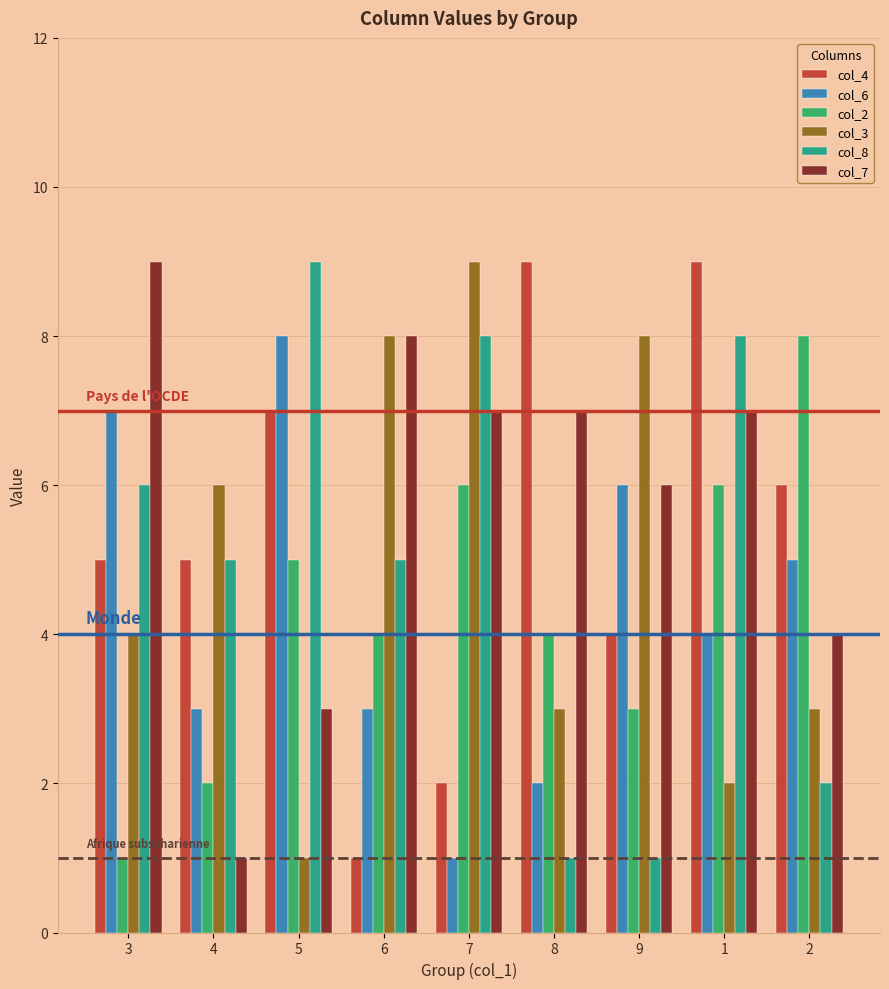

At which label does col_2 reach its minimum?

3